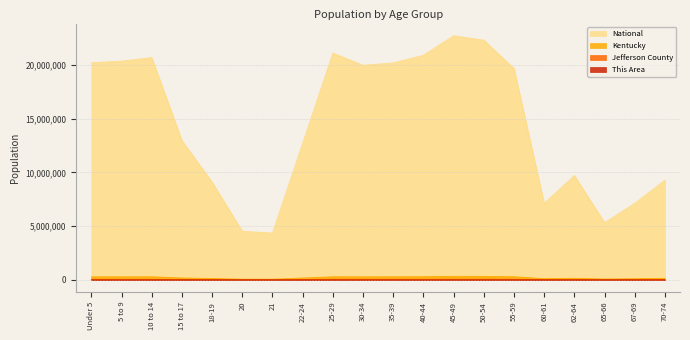

Reading left to right, list all the values displayed in this chart.

This Area: 185	228	199	130	86	44	40	90	149	163	137	178	171	199	158	68	75	27	79	81
Jefferson County: 48634	47238	47444	28491	18936	9464	9287	30136	53848	50435	48529	47401	55008	55749	49937	18095	23369	12279	16647	22136
Kentucky: 282367	282888	284154	173962	122833	61268	58657	170043	285296	280920	285411	291251	323642	319455	288027	106469	144497	78497	107167	139650
National: 20201362	20348657	20677194	12954254	9086089	4519129	4354294	12712576	21101849	19962099	20179642	20890964	22708591	22298125	19664805	7113727	9704197	5319902	7115361	9278166